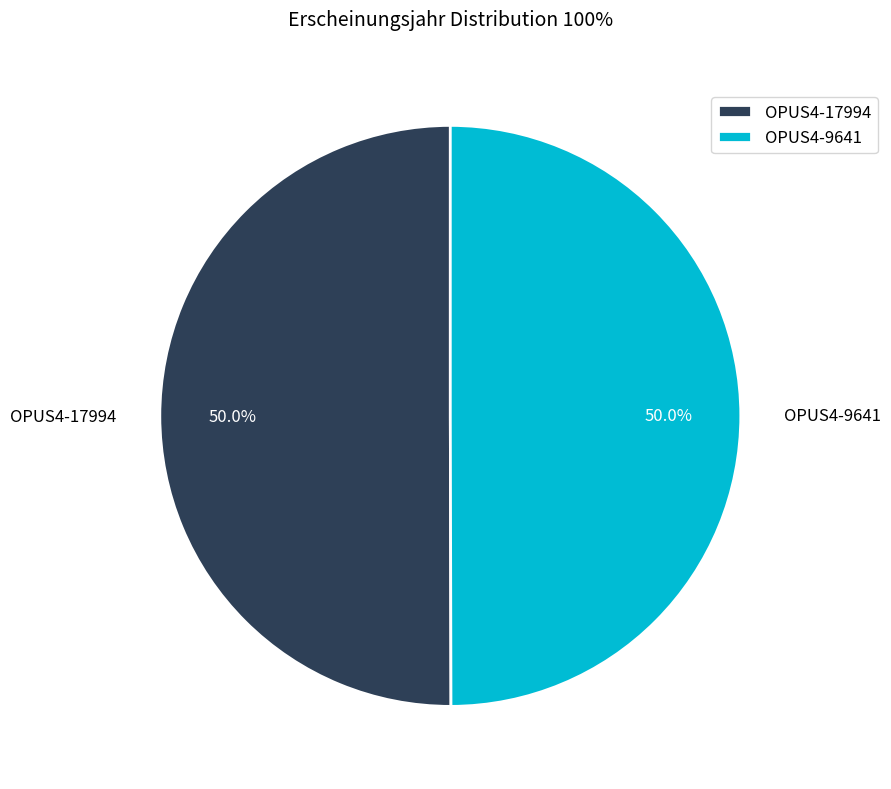

Approximately how many times larger is the value at OPUS4-17994 compared to OPUS4-9641?

1.0